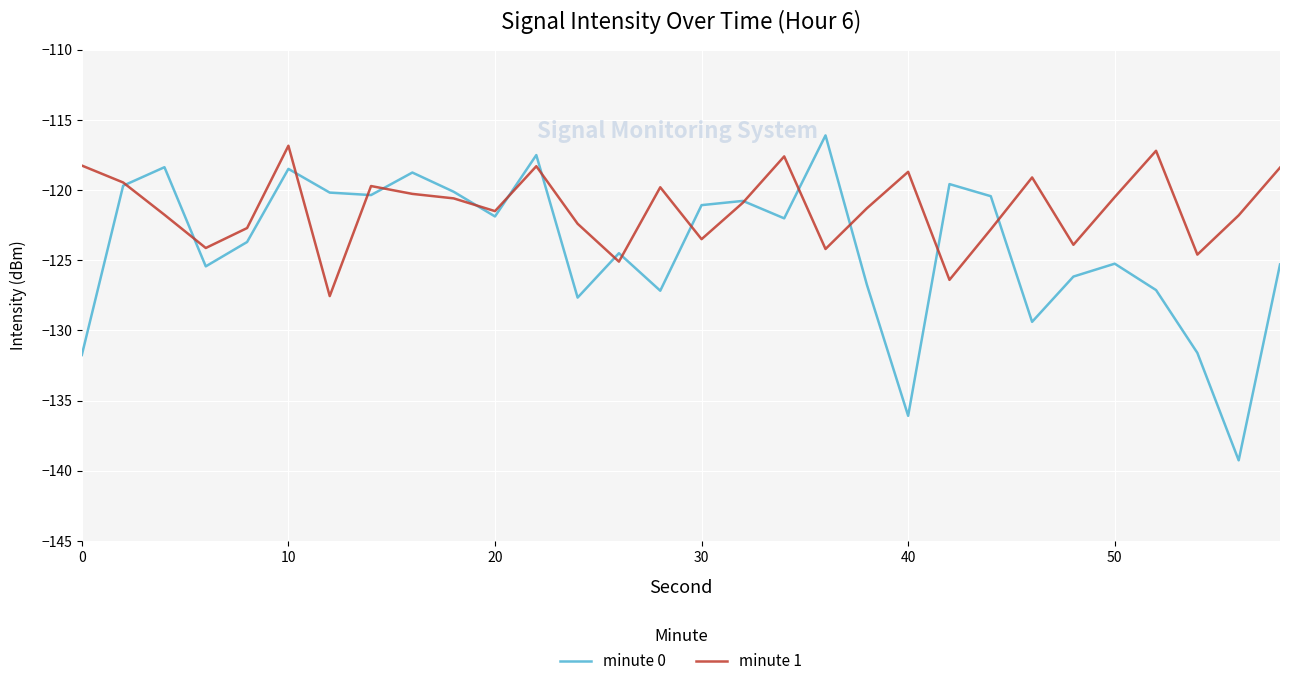

List the series in order of their overall mean, lowest first.

minute 0, minute 1